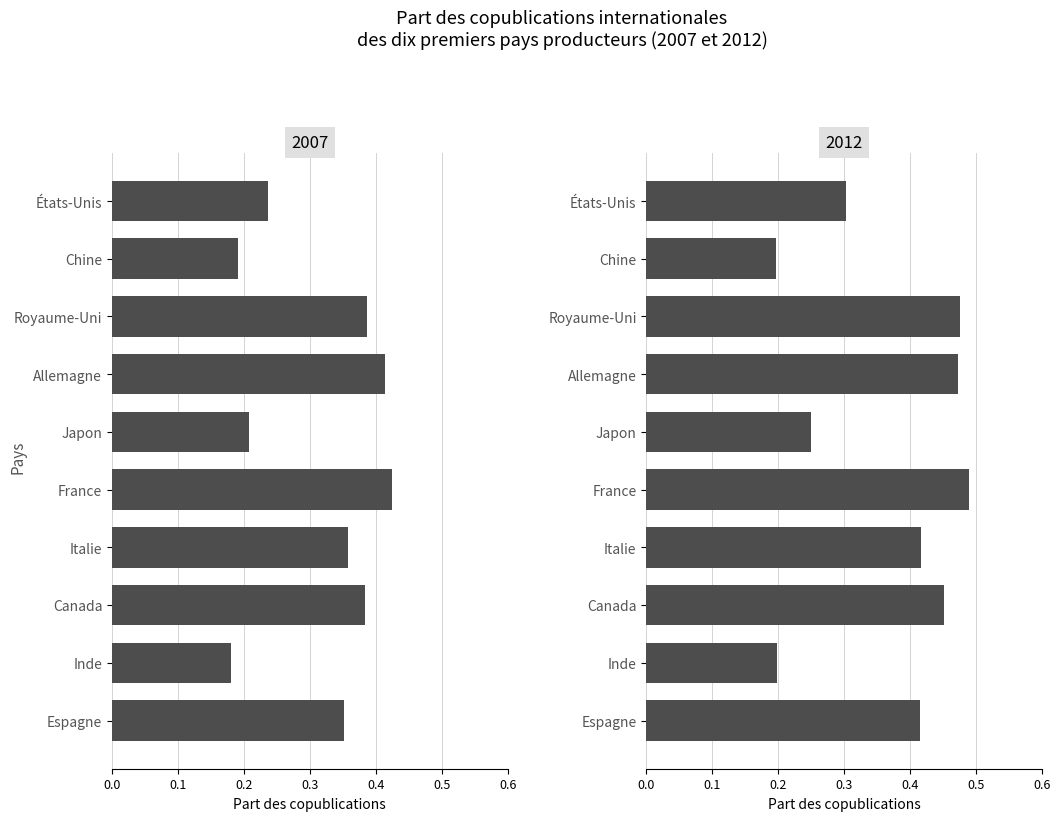

What is the difference between the maximum and minimum values in the 2007 series?

0.2